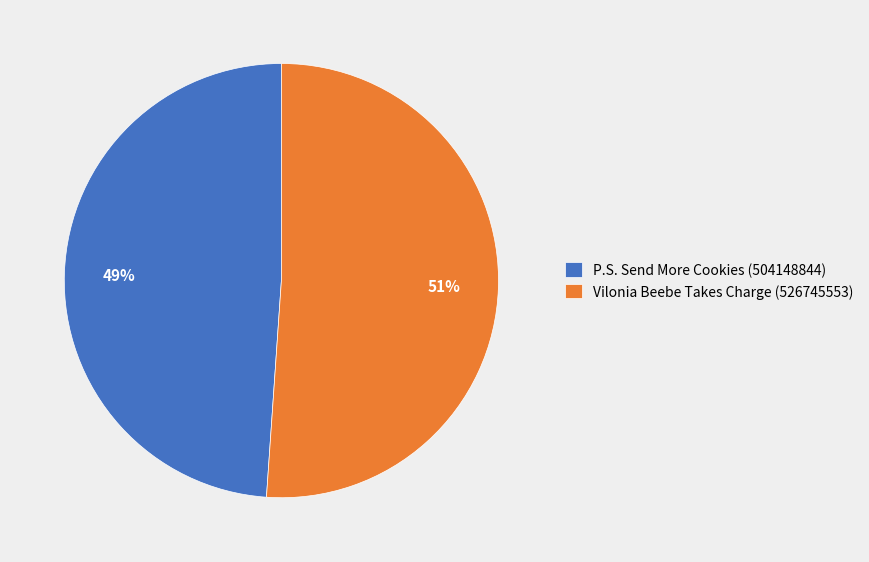

Is P.S. Send More Cookies (504148844) the majority of the pie?

No